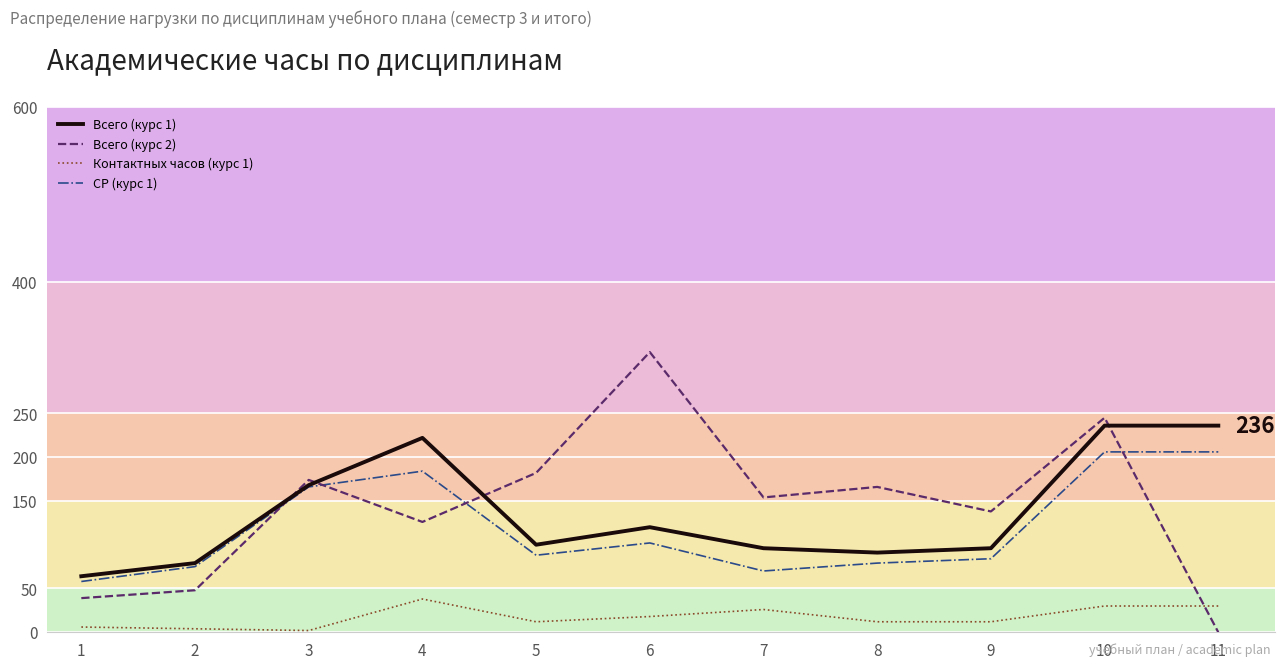

What is the sum of the Контактных часов (курс 1) values at 1 and 11?

36